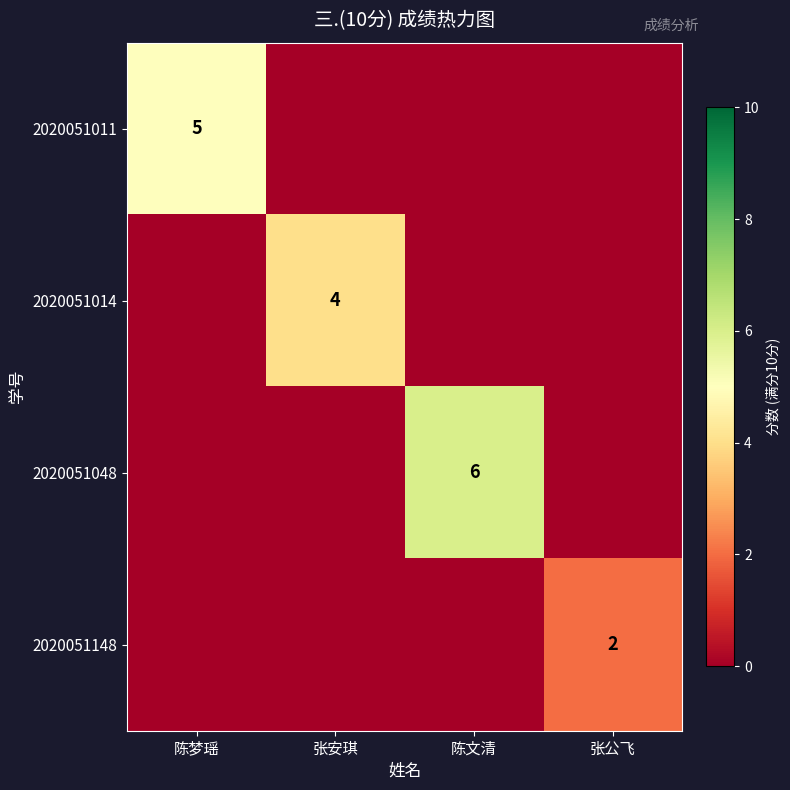

At which label does 2020051014 reach its minimum?

陈梦瑶